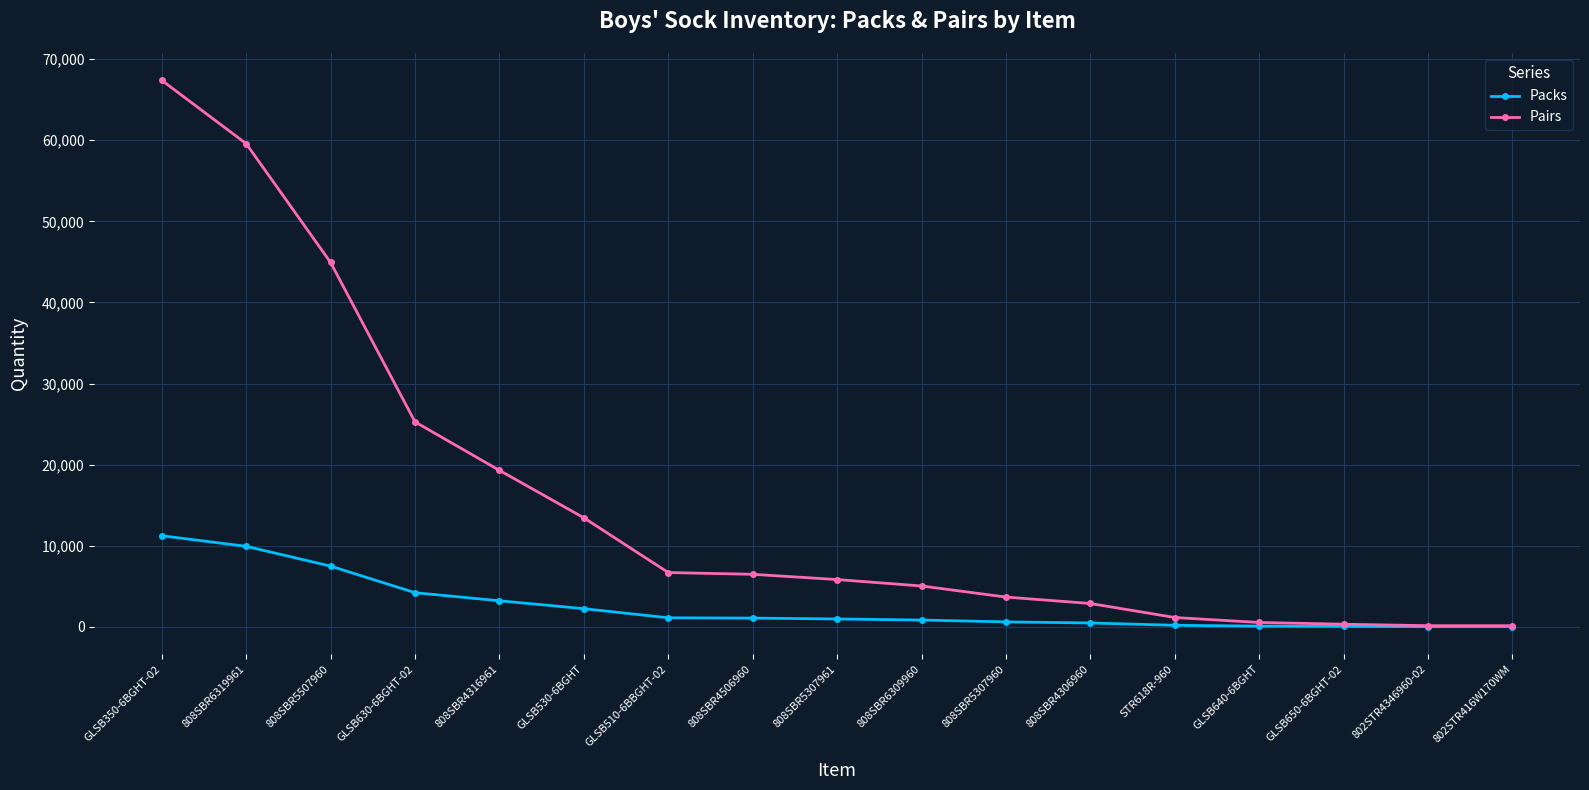

The value of Packs at GLSB350-6BGHT-02 is 2617. True or false?

False